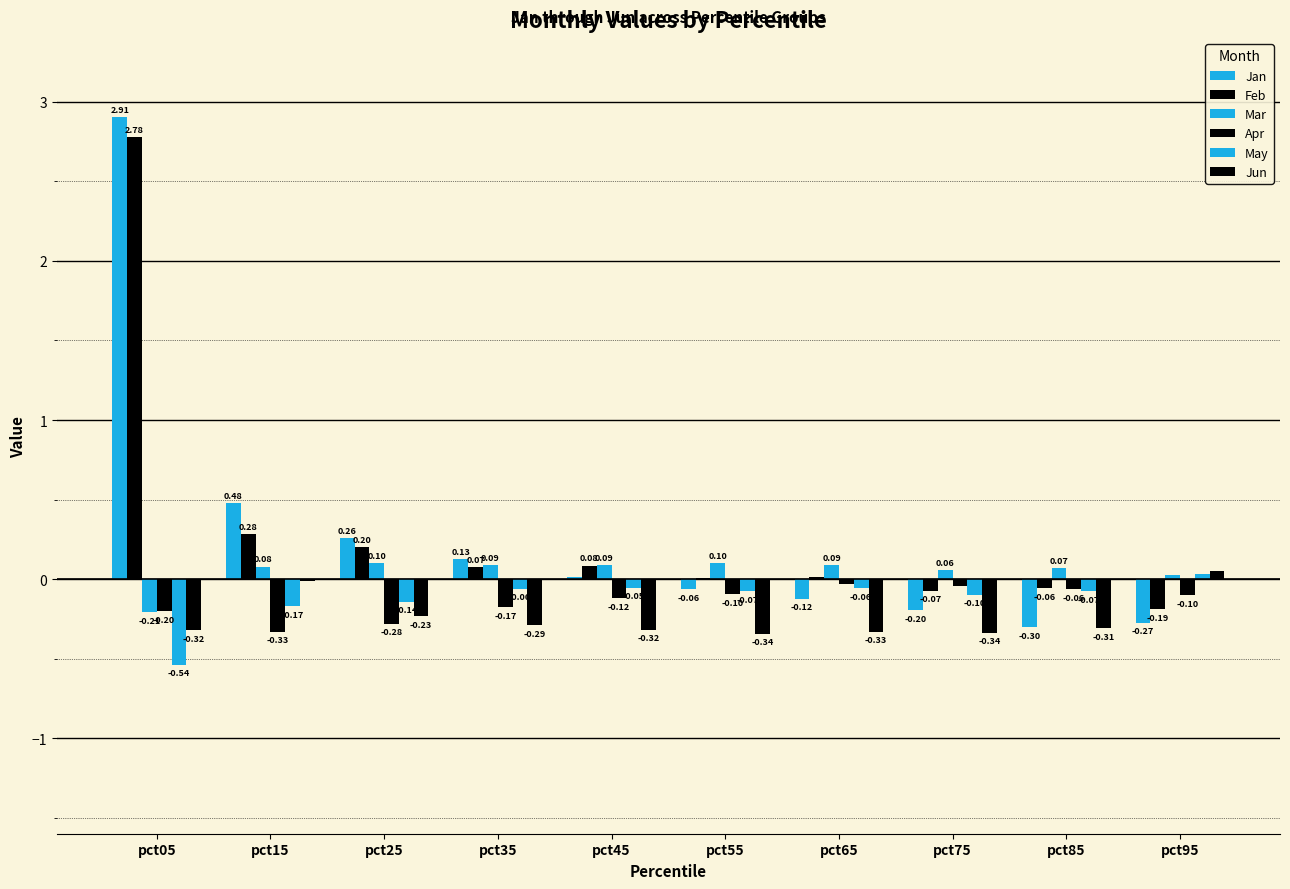

Between pct55 and pct65, which series saw the biggest shift?

Apr